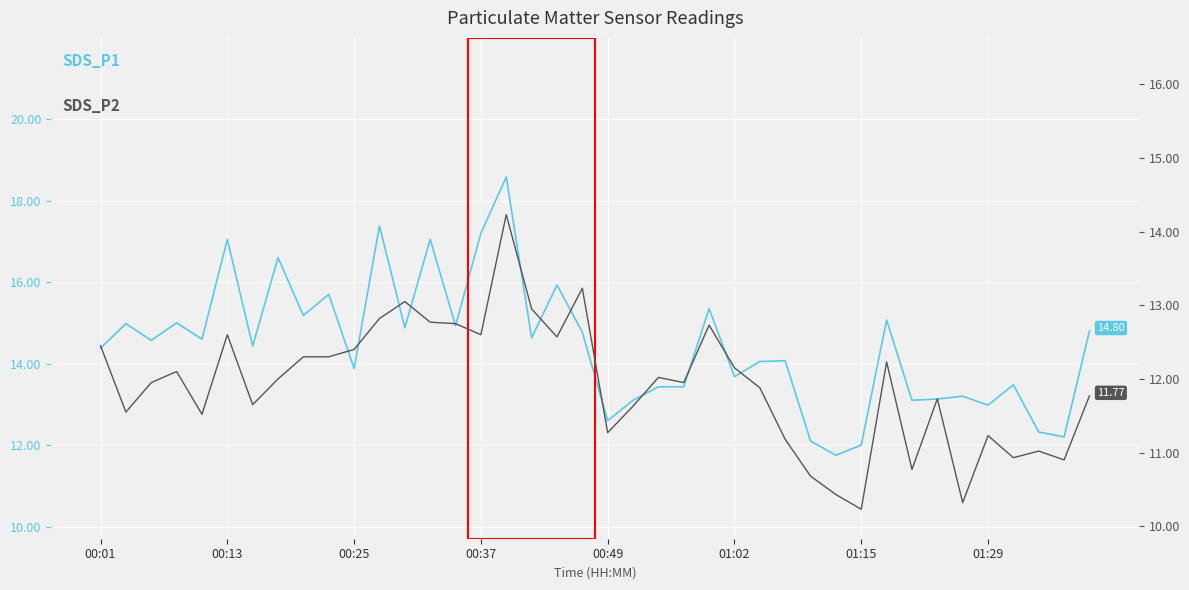

Is this an area chart (filled region under the line)?

No